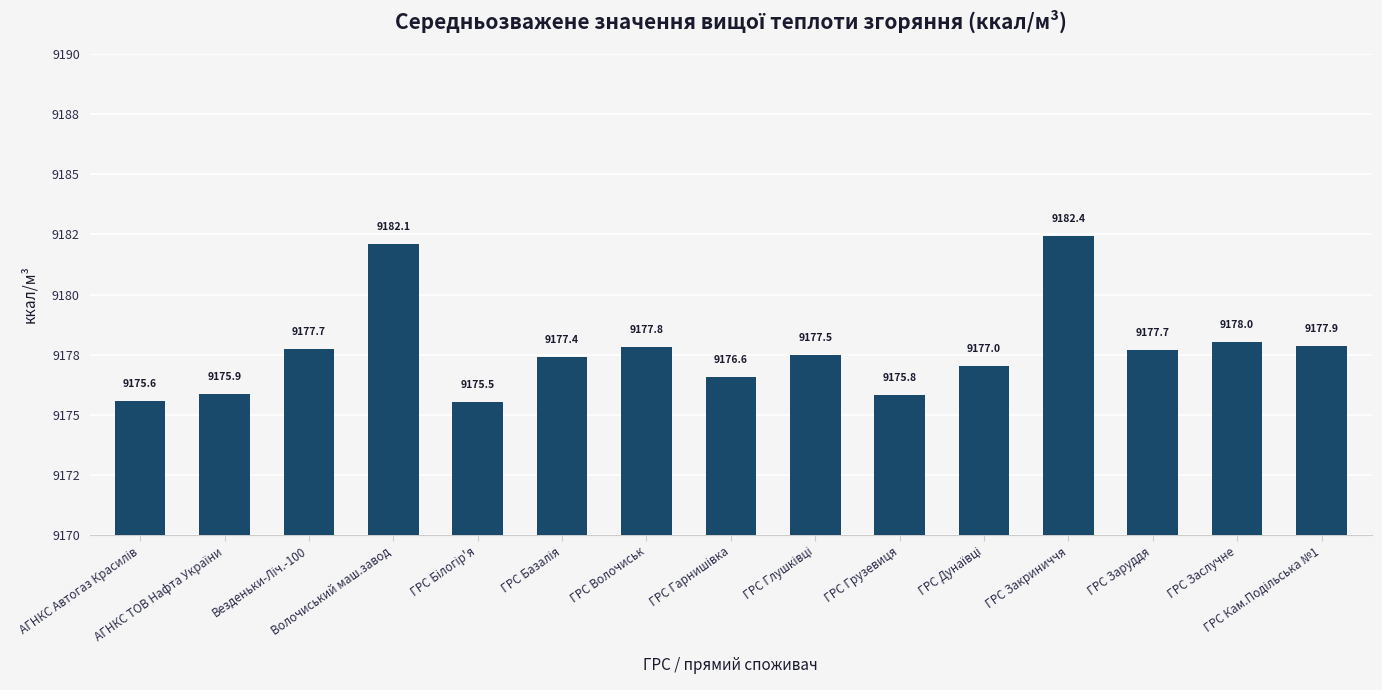

Between ГРС Закриниччя and ГРС Гарнишівка, which is larger?

ГРС Закриниччя